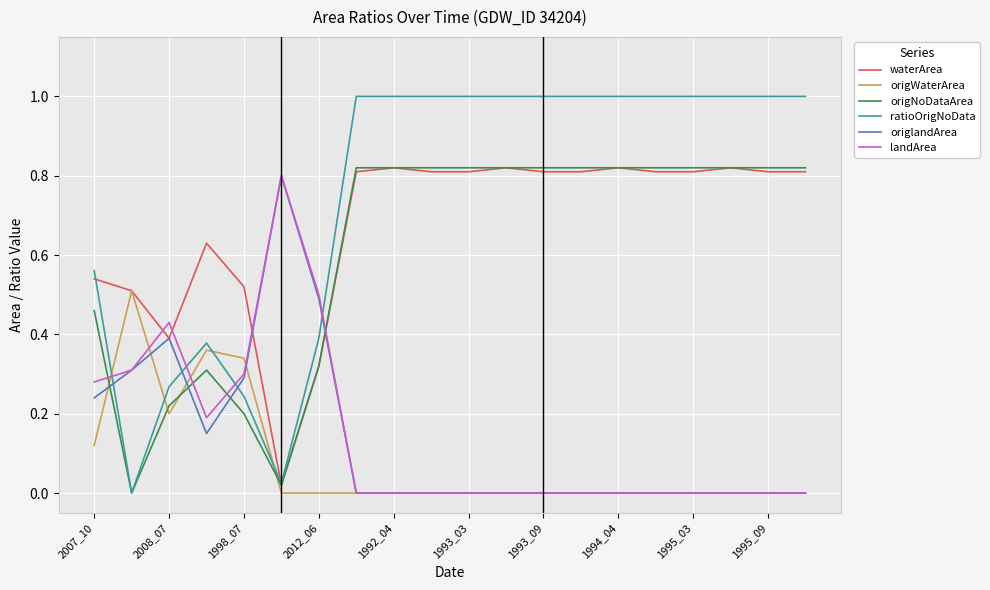

Count the origlandArea values in the range 0 to 1.

20